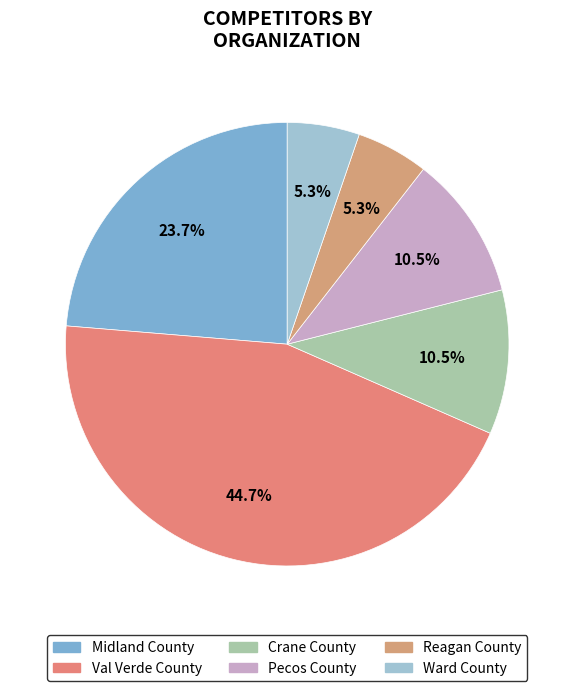

How many segments does this pie chart have?

6